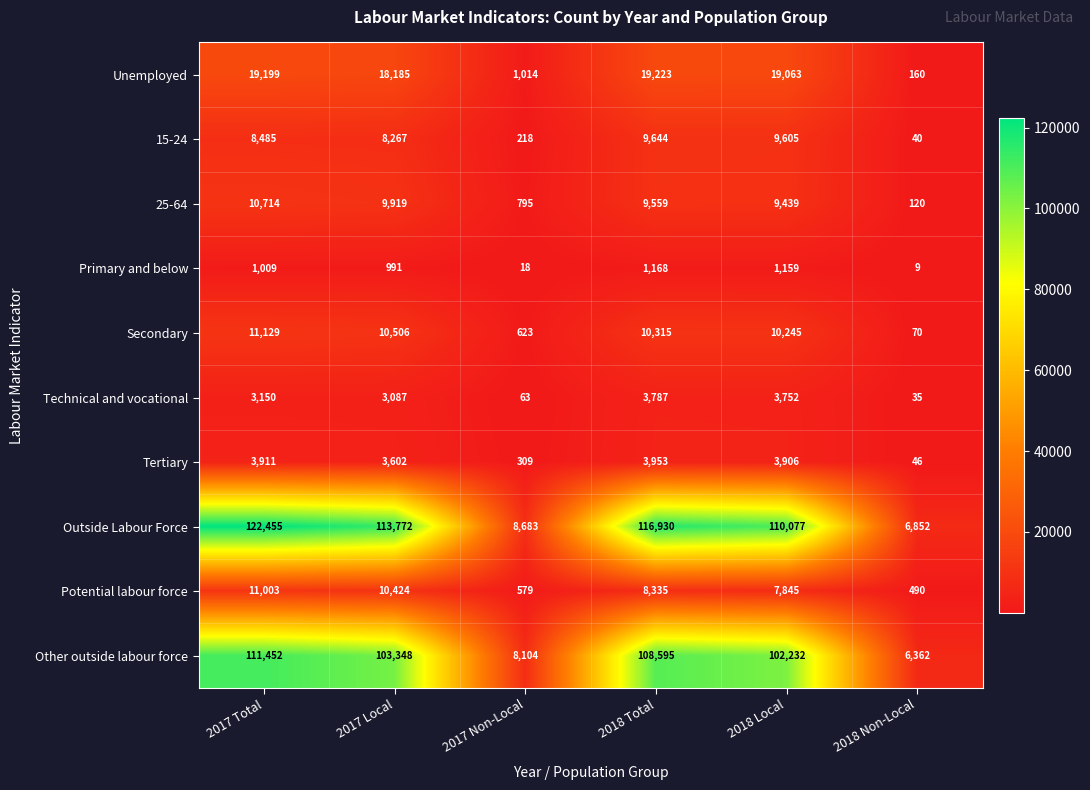

The value of Unemployed at 2018 Local is 10130. True or false?

False